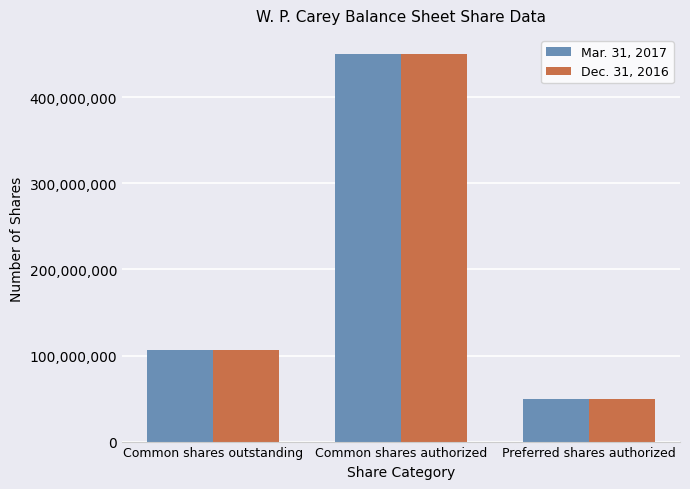

Reading right to left, transcribe all the data shown in this chart.

Mar. 31, 2017: Preferred shares authorized=50000000	Common shares authorized=450000000	Common shares outstanding=106511052
Dec. 31, 2016: Preferred shares authorized=50000000	Common shares authorized=450000000	Common shares outstanding=106294162